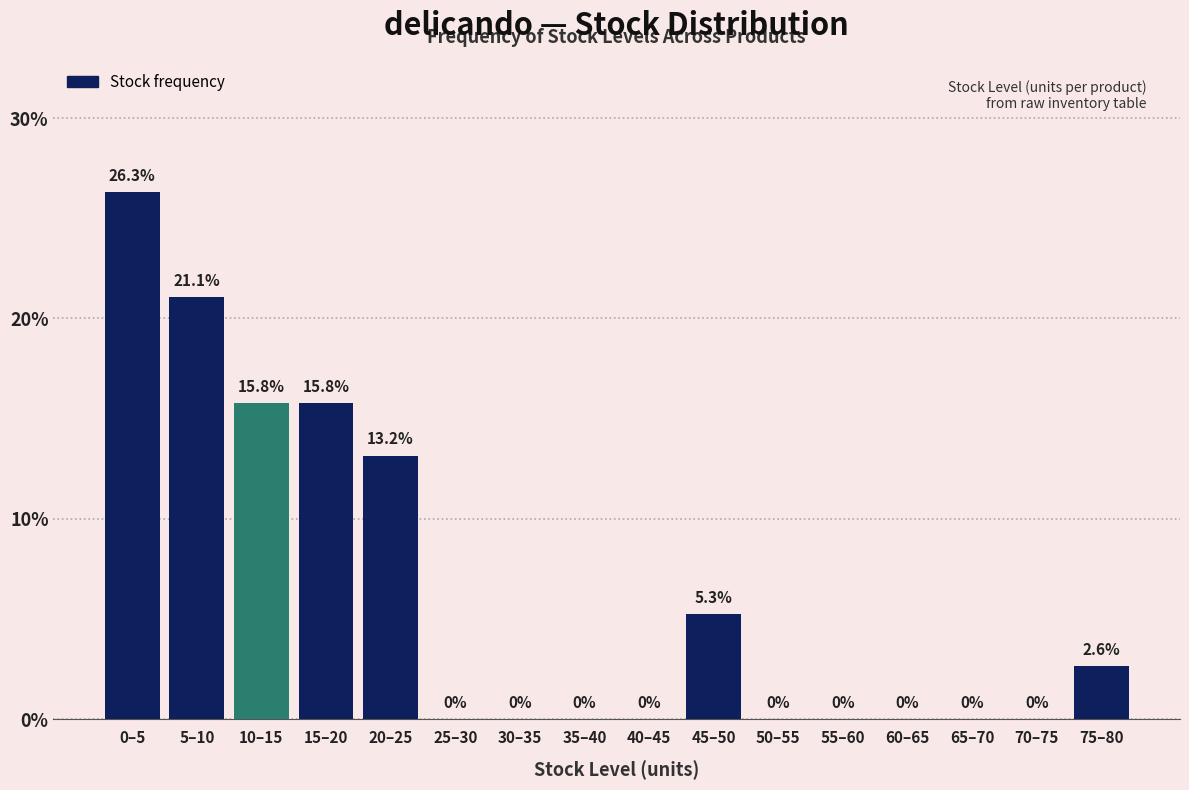

Reading right to left, what are all the values shown in this chart?

75–80=2.6	70–75=0.0	65–70=0.0	60–65=0.0	55–60=0.0	50–55=0.0	45–50=5.3	40–45=0.0	35–40=0.0	30–35=0.0	25–30=0.0	20–25=13.2	15–20=15.8	10–15=15.8	5–10=21.1	0–5=26.3